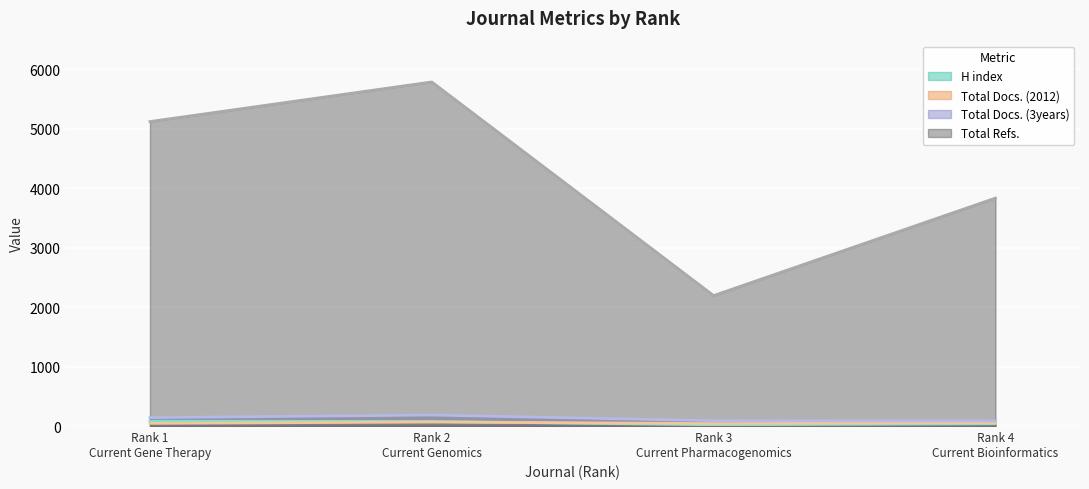

Where is Total Refs. nearest to the value 3990?

Rank 4
Current Bioinformatics